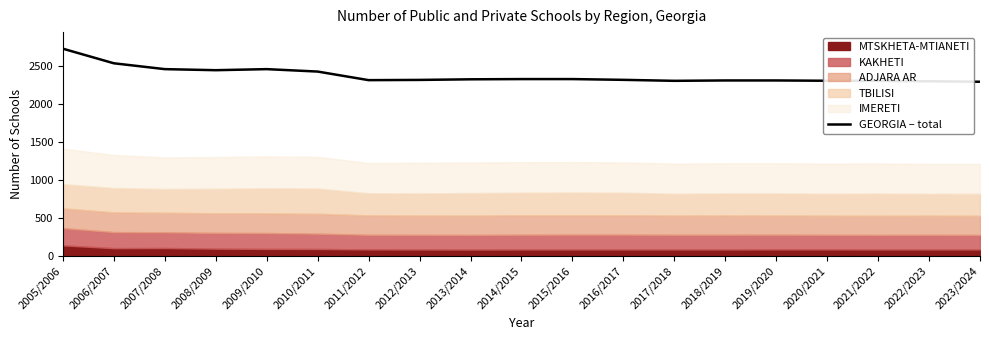

At which category does the data reach its first local valley?

2008/2009